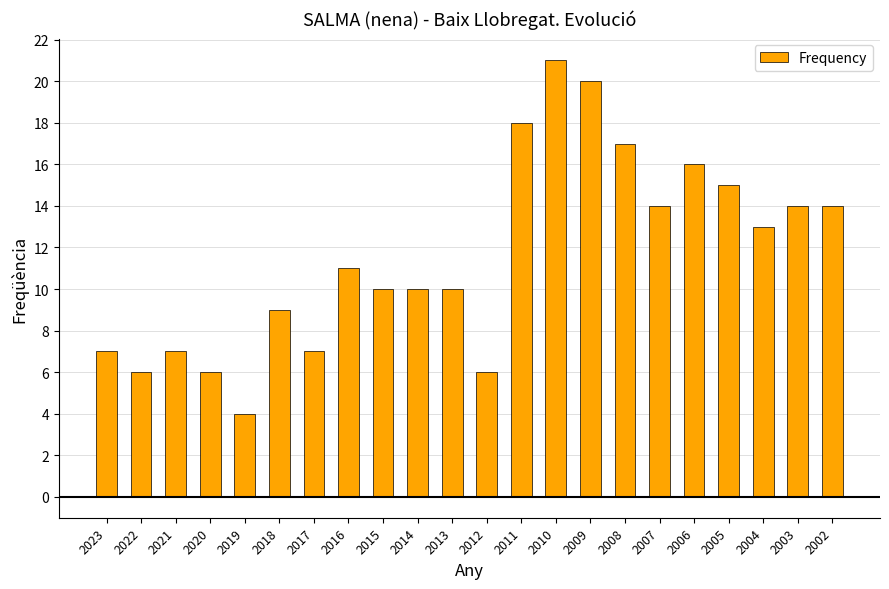

What value does the data have at 2019?

4